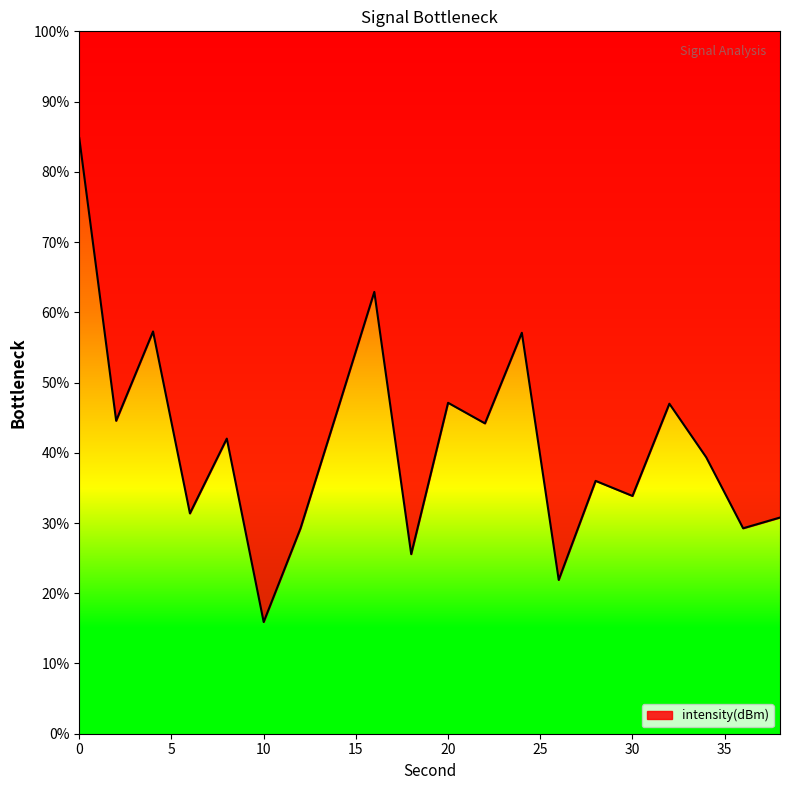

How many categories are shown in the chart?

20